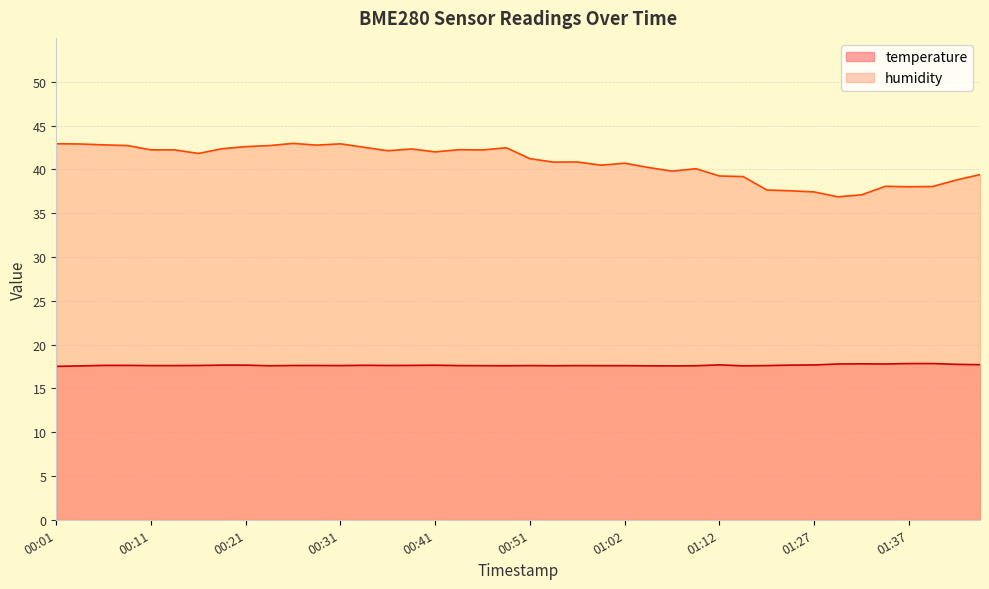

Between 01:22 and 01:35, which series saw the biggest shift?

humidity